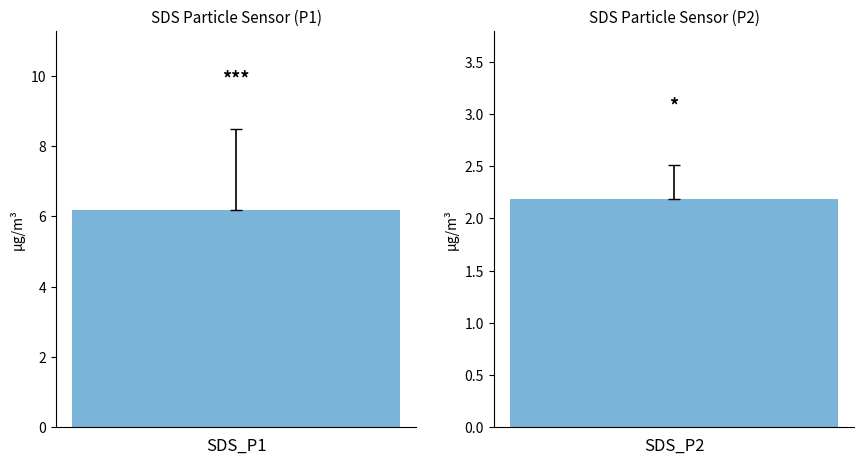

At which category is the sum across all series the highest?

SDS_P1